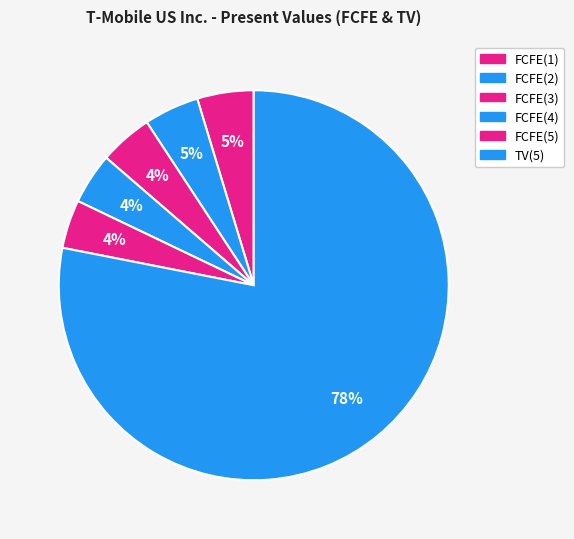

Between FCFE(5) and FCFE(1), which is larger?

FCFE(1)